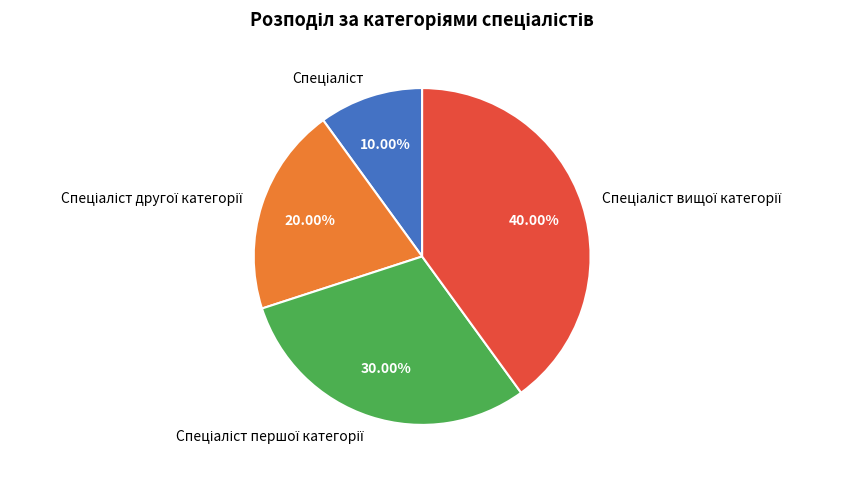

Does any single category account for the majority?

No